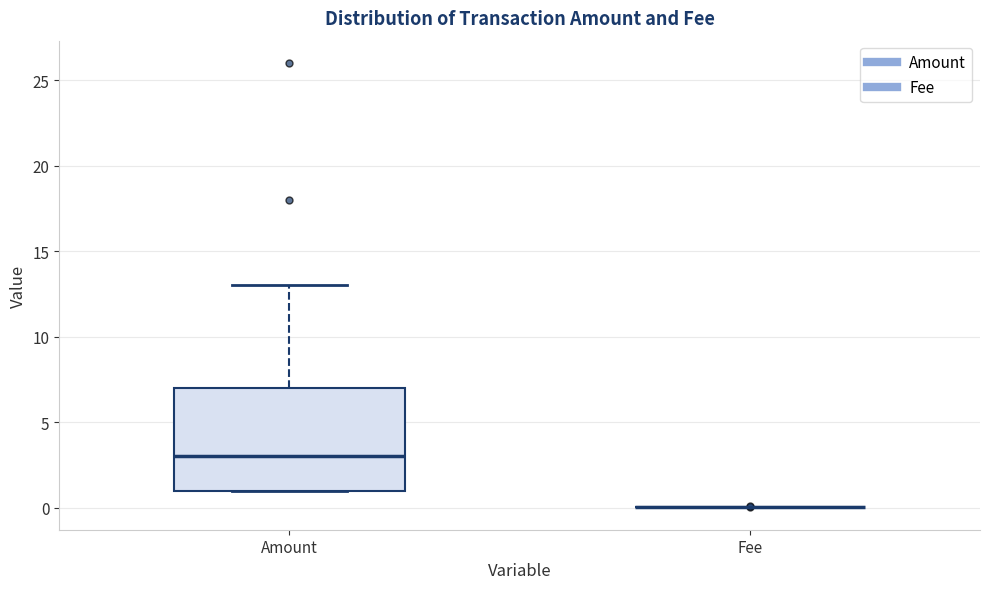

Reading left to right, transcribe this box plot: for each box, give where its median line is, the range the box spans, and where its two whiskers end, as read against the y-axis. The values are not printed on the chart, so give them approximately, as read against the axis.

Amount: median 3, box 1 to 7, whiskers 1 to 13
Fee: box collapsed to a line at 0, whiskers 0 to 0